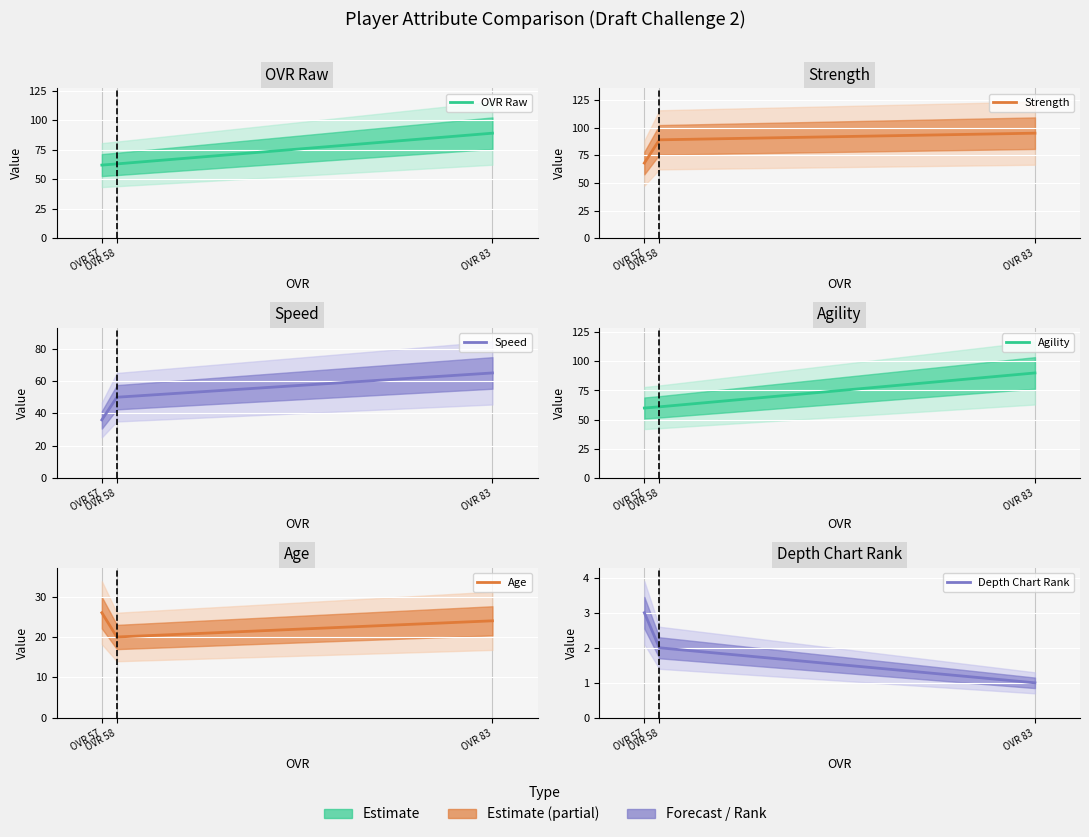

Is it true that Depth Chart Rank equals 1 at OVR 83?

True